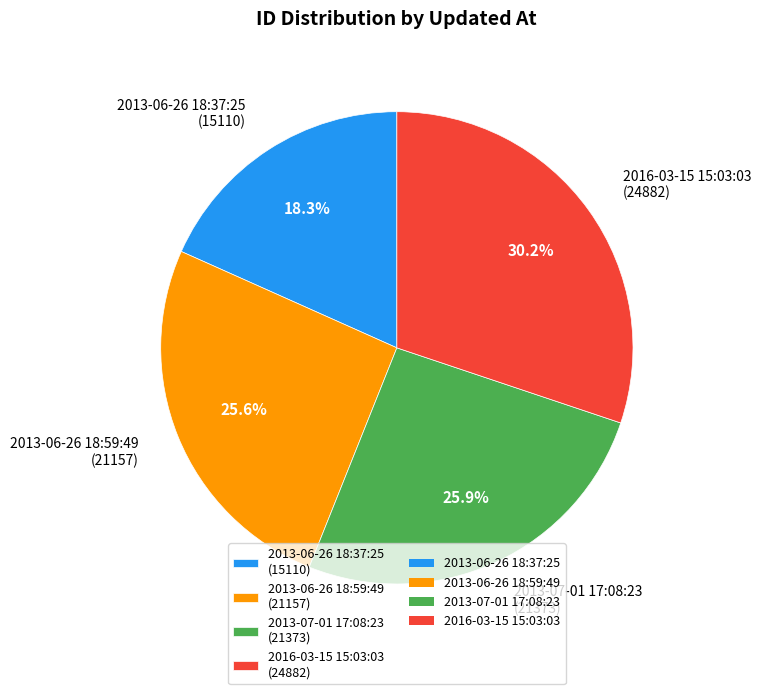

How many slices are in this pie chart?

4